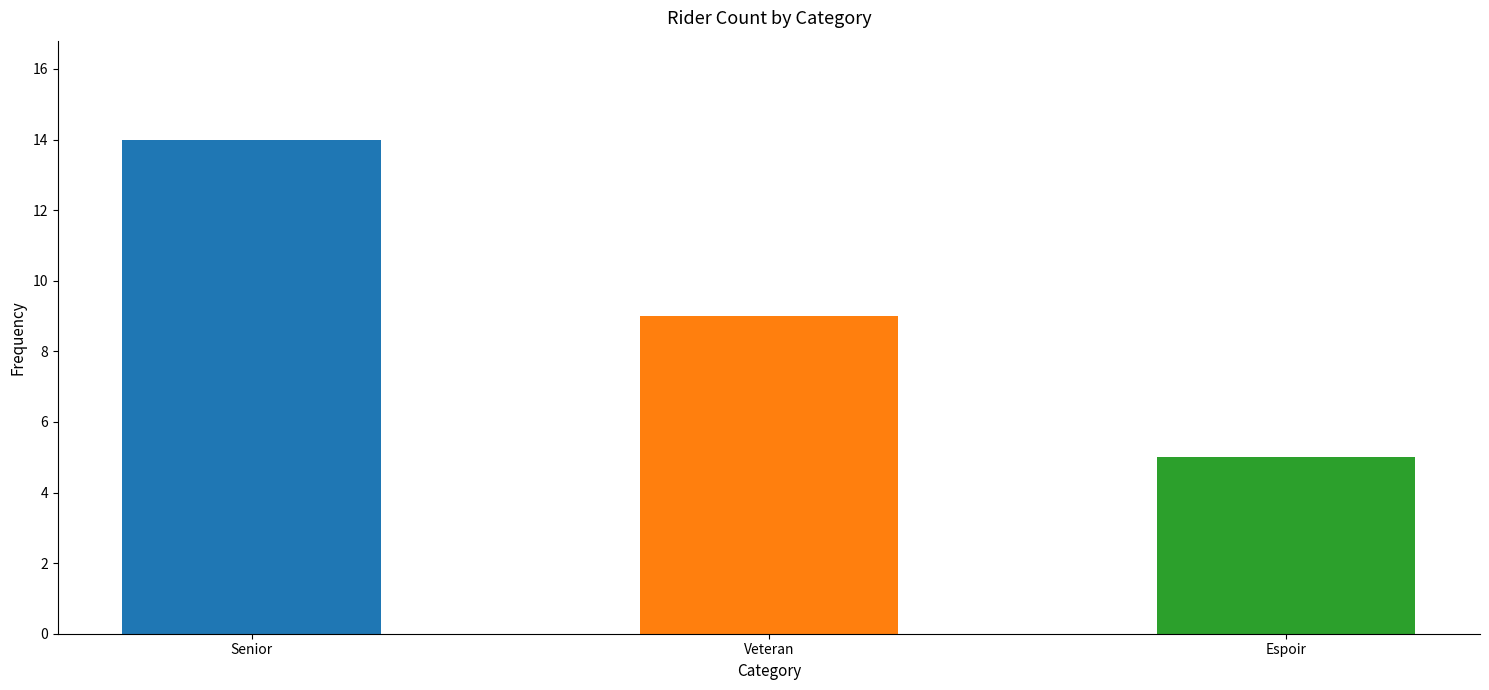

What is the difference between the values at Espoir and Senior?

9